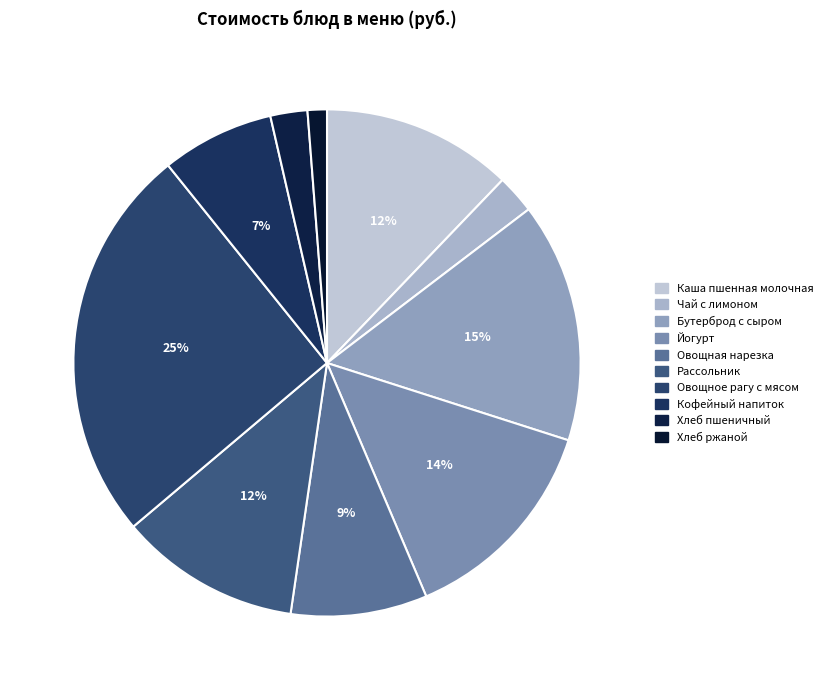

To the nearest percent, what portion does Хлеб пшеничный represent?

2%